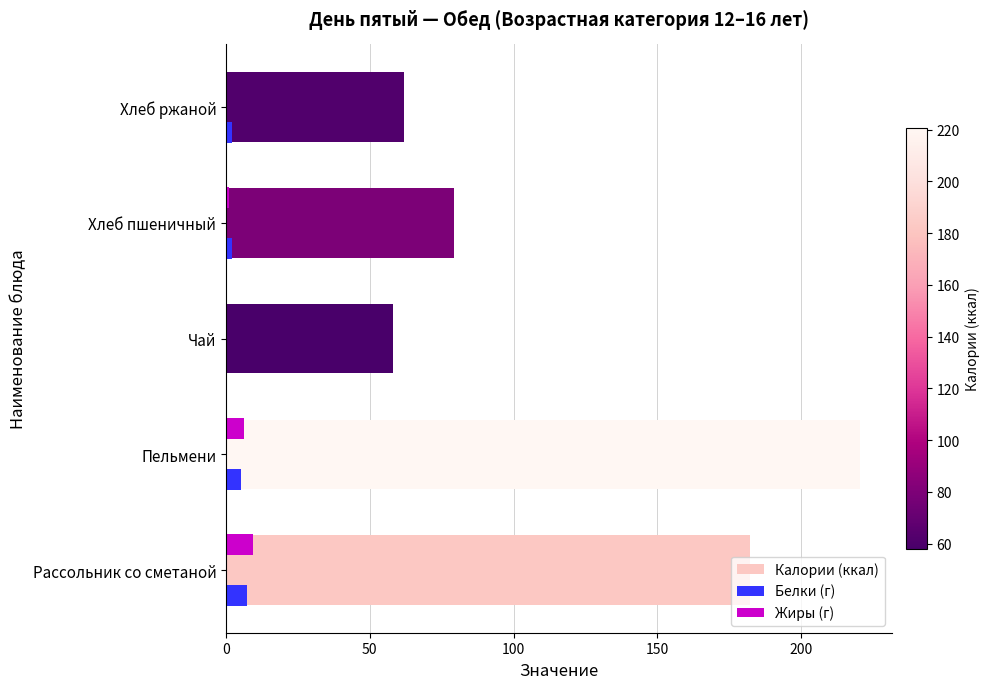

True or false: Калории (ккал) has a value of 220.5 at Пельмени.

True